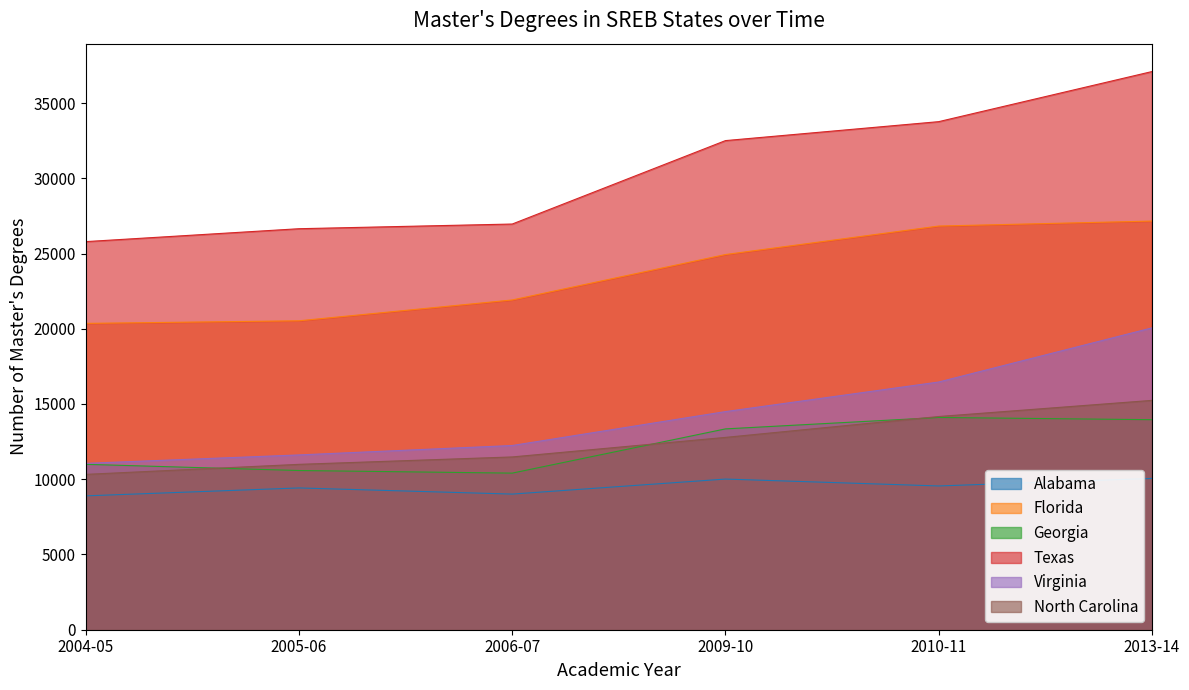

At which category is the sum across all series the highest?

2013-14